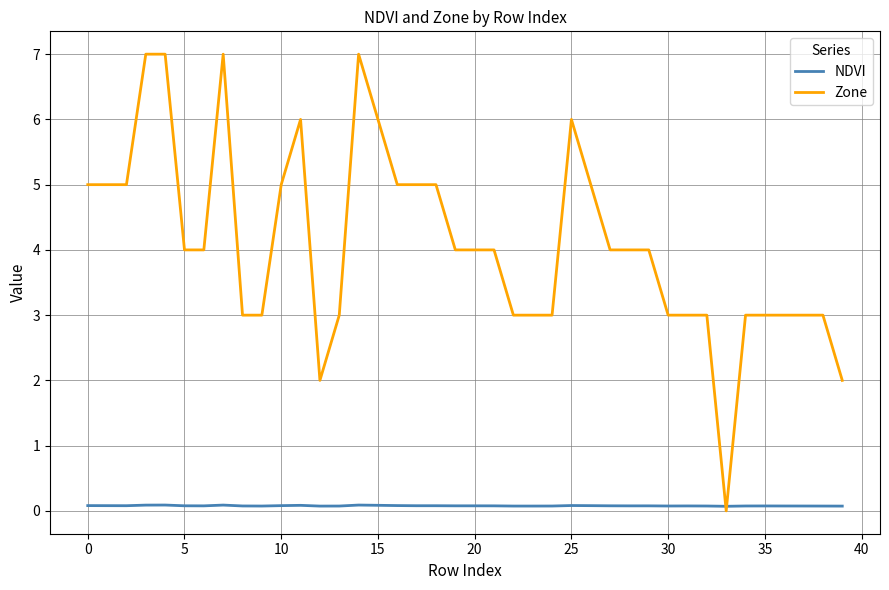

Reading left to right, list all the values displayed in this chart.

NDVI: 0.1	0.1	0.1	0.1	0.1	0.1	0.1	0.1	0.1	0.1	0.1	0.1	0.1	0.1	0.1	0.1	0.1	0.1	0.1	0.1	0.1	0.1	0.1	0.1	0.1	0.1	0.1	0.1	0.1	0.1	0.1	0.1	0.1	0.1	0.1	0.1	0.1	0.1	0.1	0.1
Zone: 5.0	5.0	5.0	7.0	7.0	4.0	4.0	7.0	3.0	3.0	5.0	6.0	2.0	3.0	7.0	6.0	5.0	5.0	5.0	4.0	4.0	4.0	3.0	3.0	3.0	6.0	5.0	4.0	4.0	4.0	3.0	3.0	3.0	0.0	3.0	3.0	3.0	3.0	3.0	2.0